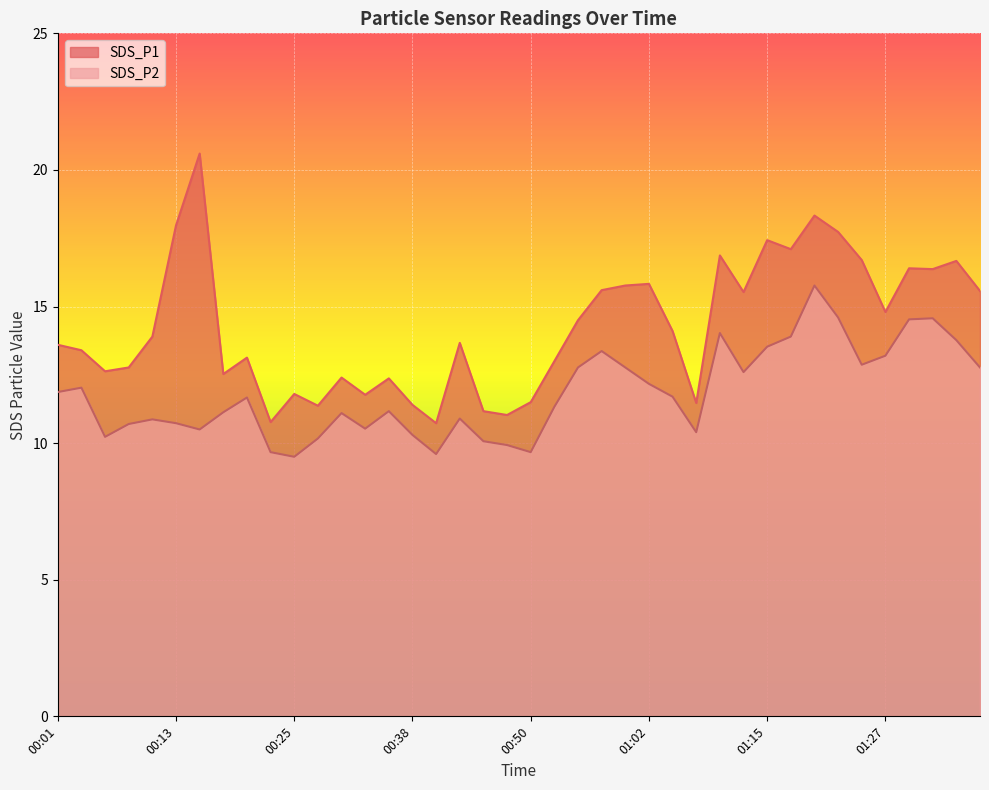

The SDS_P2 series shows 12.6 at 01:12. True or false?

True